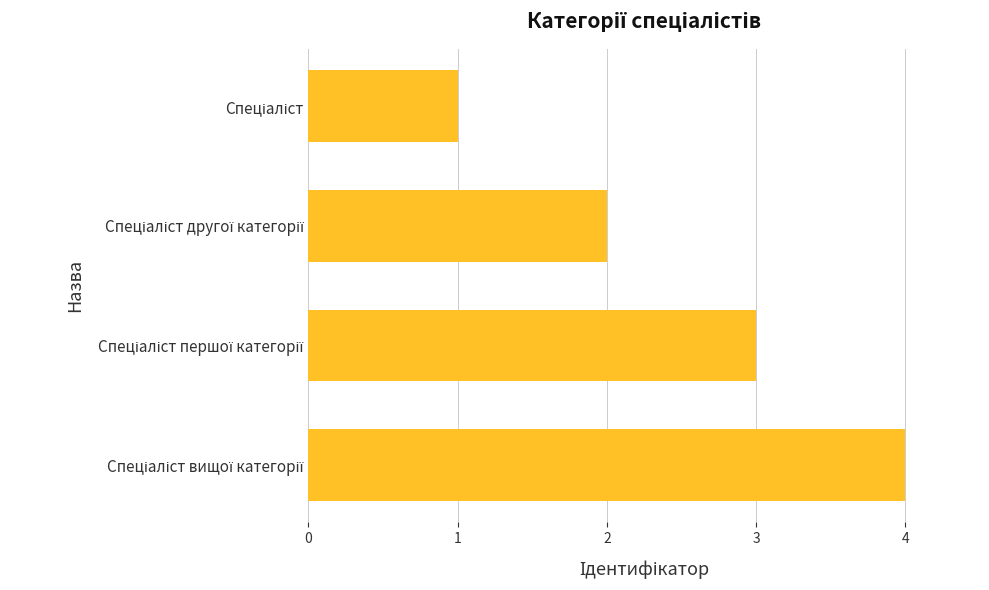

What is the minimum value shown in the chart?

1